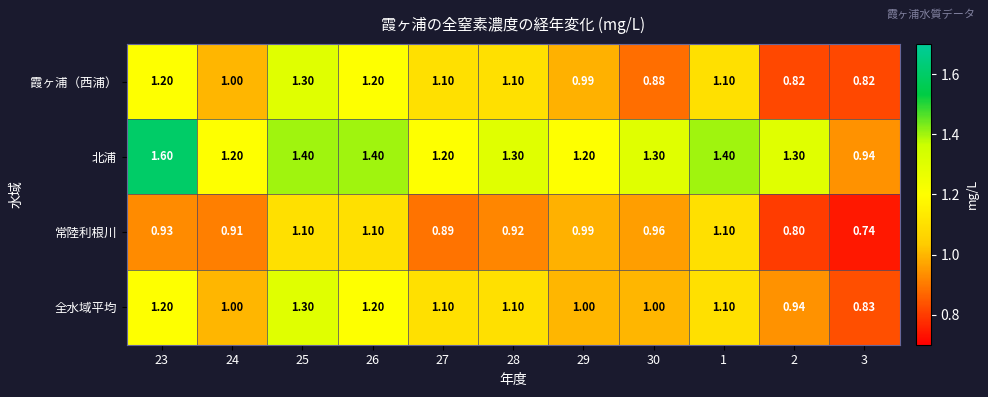

Is the value of 北浦 at 1 greater than the value of 常陸利根川 at 23?

Yes